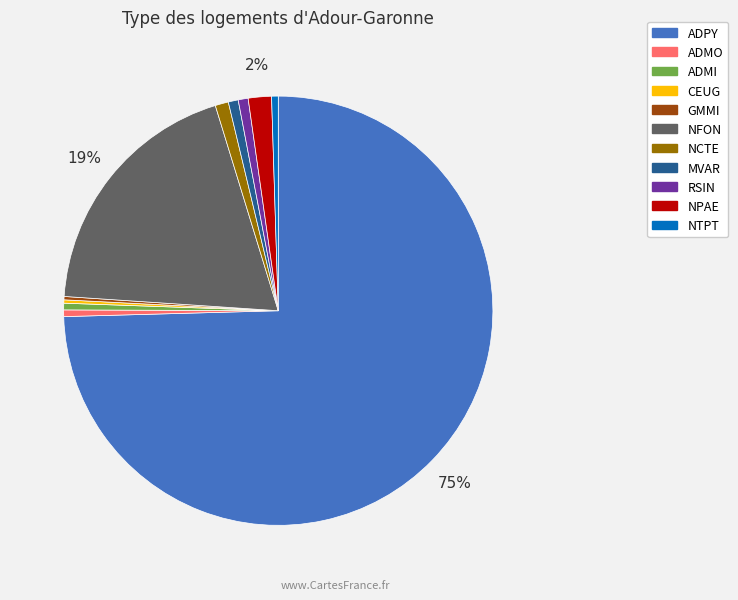

To the nearest percent, what is the combined percentage of NCTE and ADMO?

1%